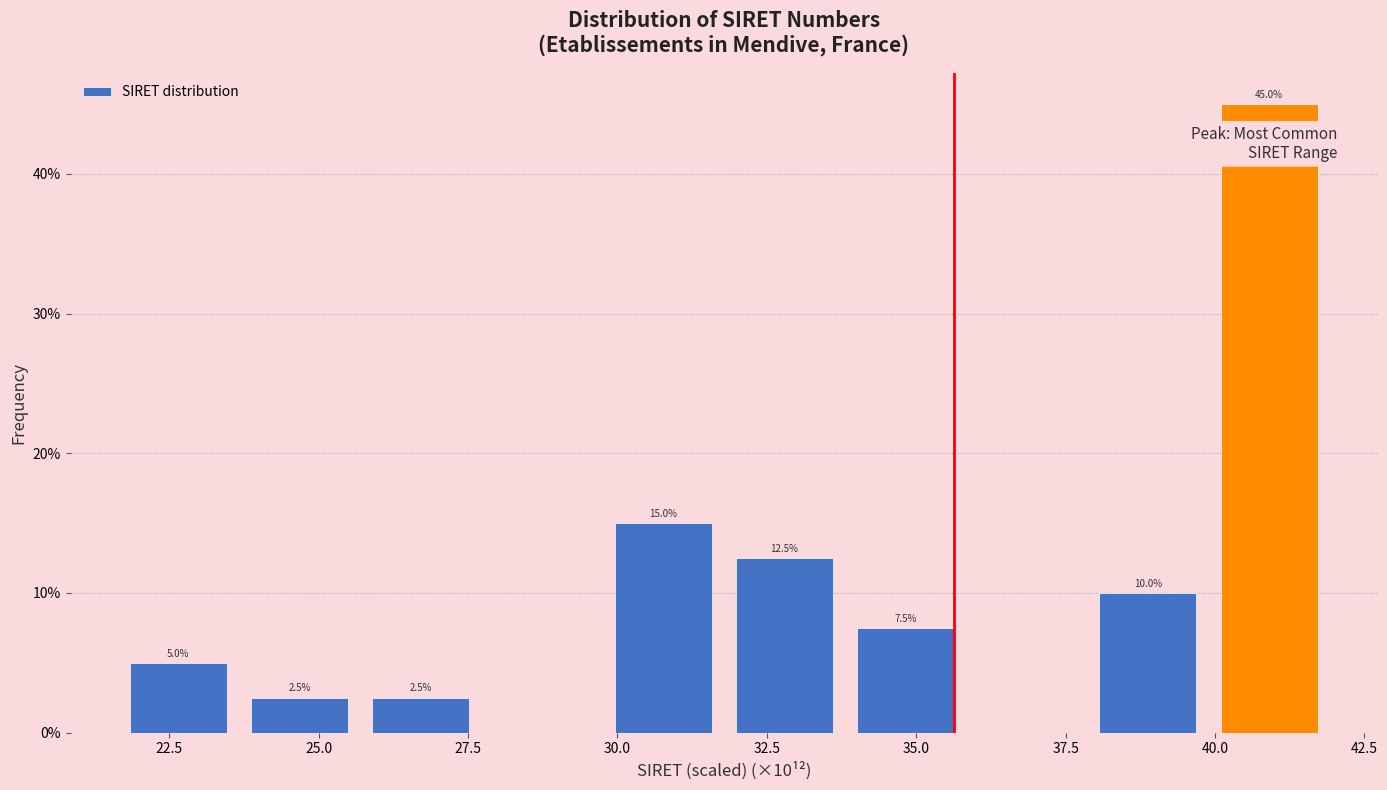

Over which range of the x-axis is the bar tallest?

40.0 to 42.0